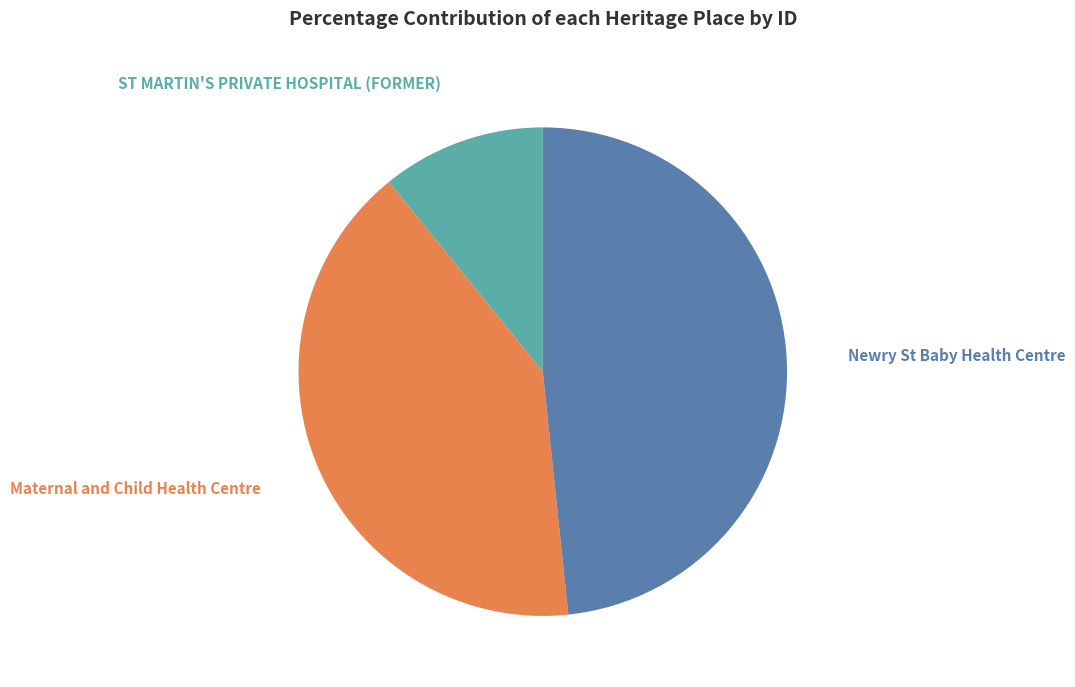

Is there a majority slice in this chart?

No